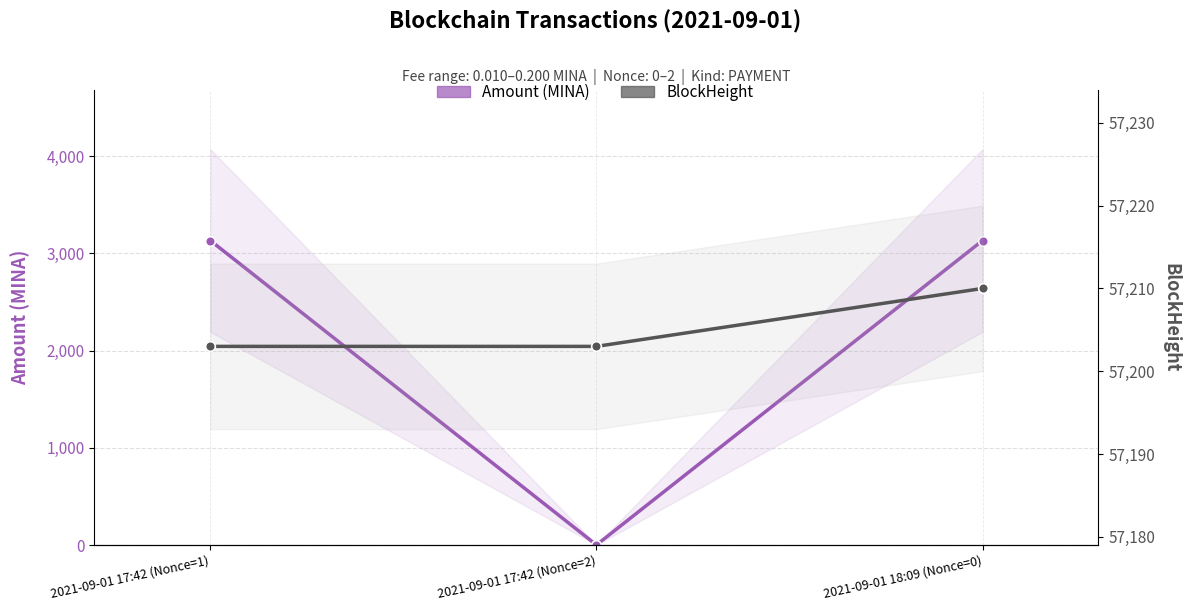

Where is Amount (MINA) nearest to the value 1566?

2021-09-01 17:42 (Nonce=2)